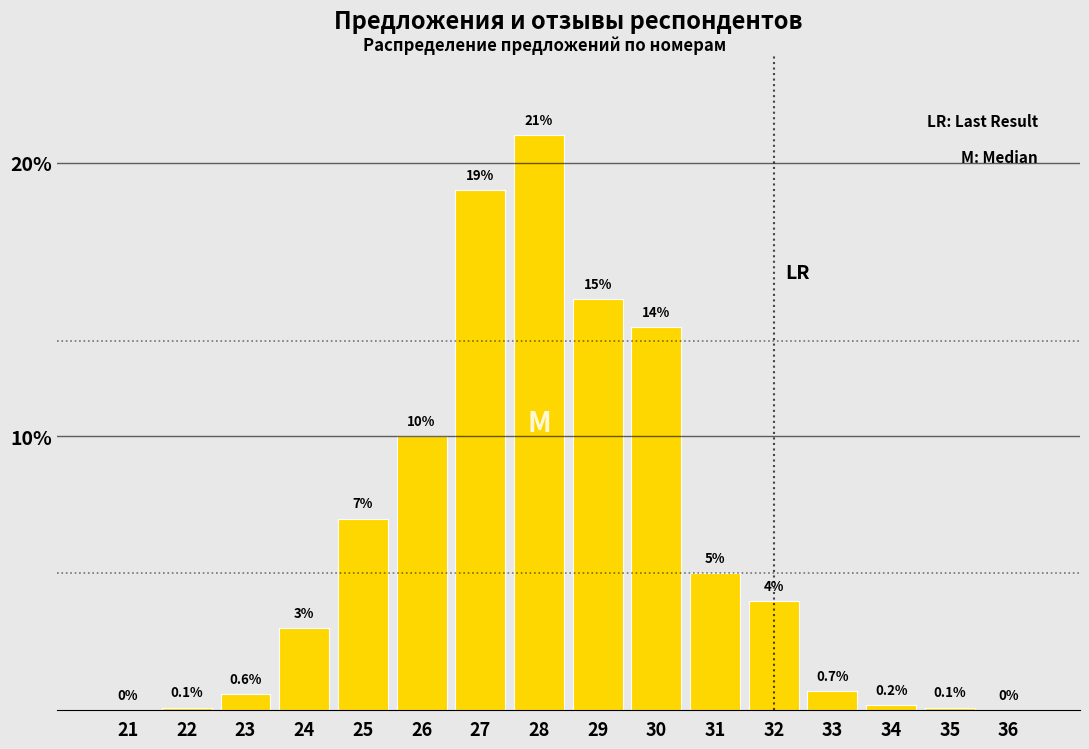

Reading right to left, list all the values displayed in this chart.

36=0.0	35=0.1	34=0.2	33=0.7	32=4.0	31=5.0	30=14.0	29=15.0	28=21.0	27=19.0	26=10.0	25=7.0	24=3.0	23=0.6	22=0.1	21=0.0